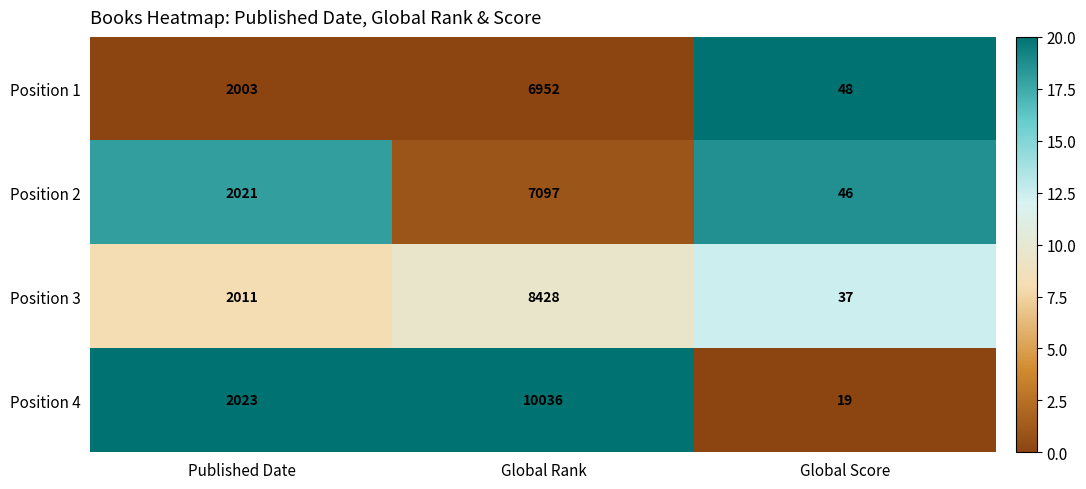

The Position 2 series shows 2021 at Published Date. True or false?

True